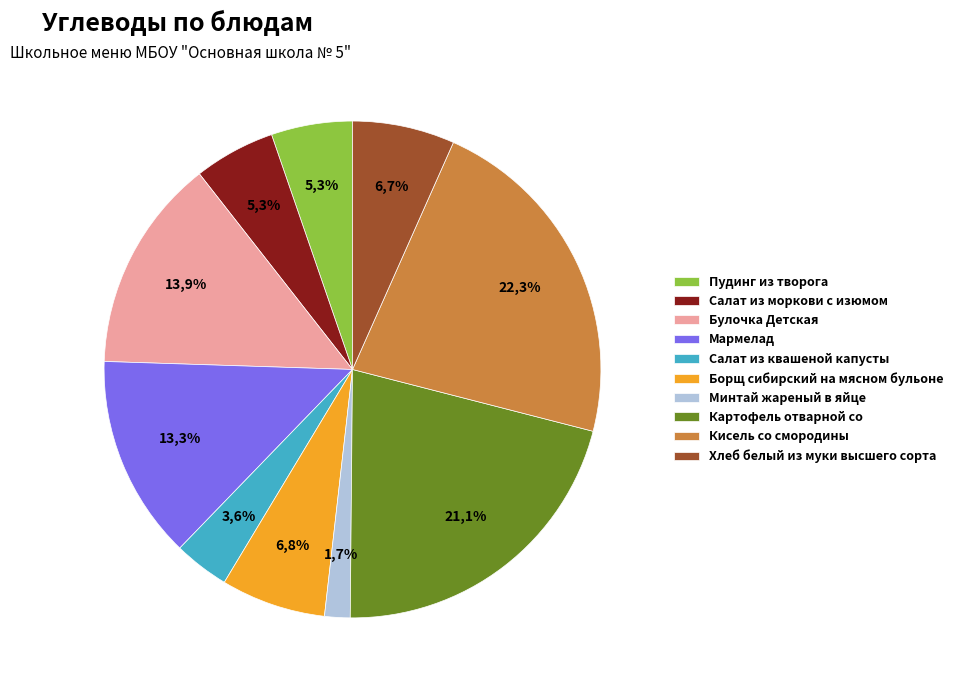

Between Мармелад and Булочка Детская, which is larger?

Булочка Детская